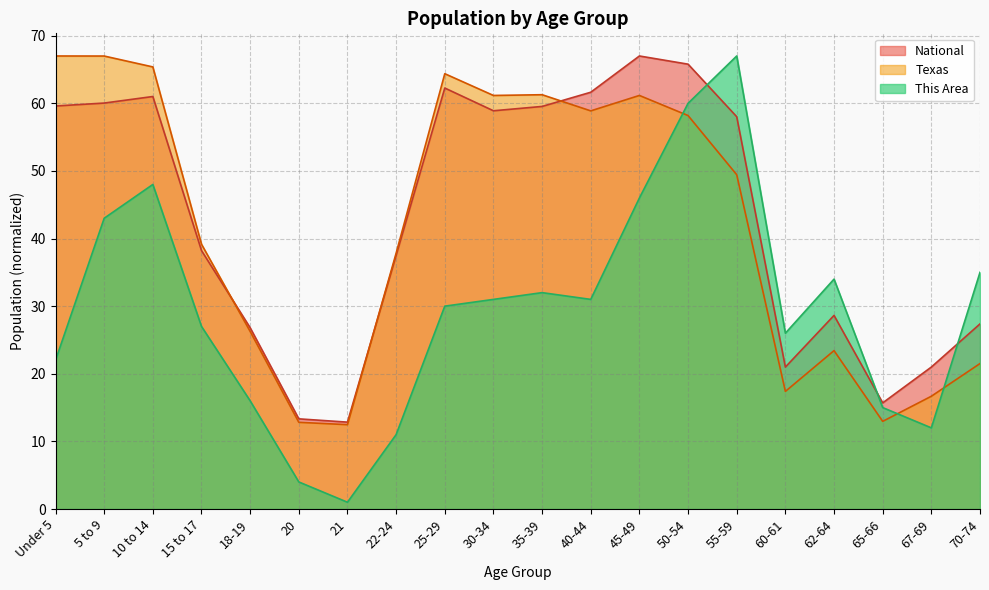

What is the label of the 13th point from the right?

22-24